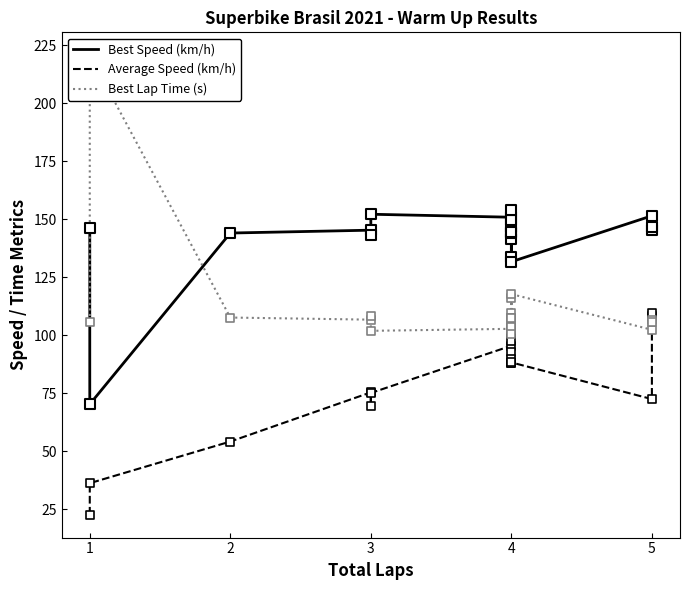

Which series has the widest spread of Y values?

Best Lap Time (s)